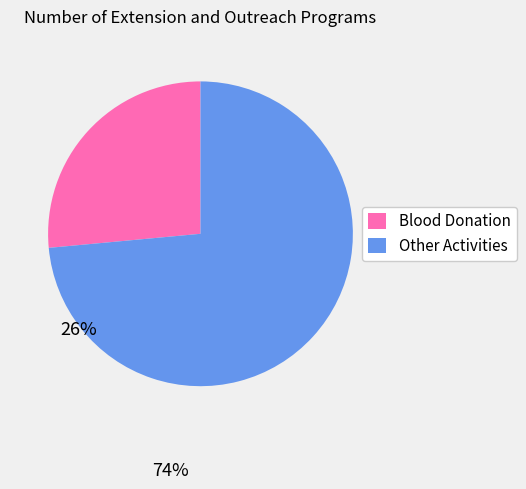

Is there any slice that represents more than half of the pie?

Yes